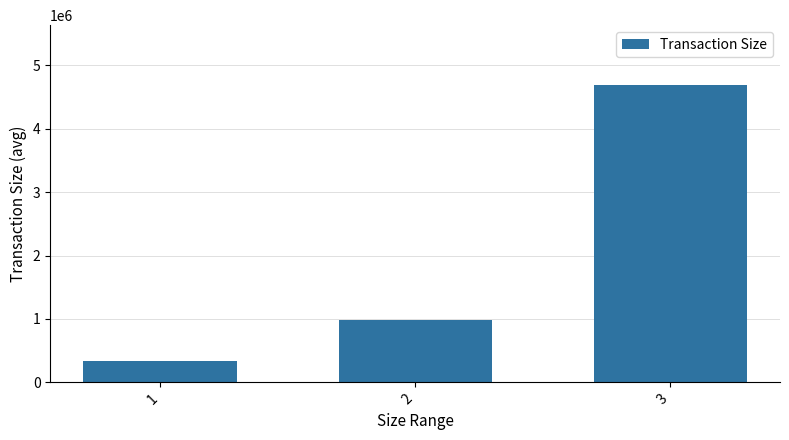

Reading right to left, what are all the values shown in this chart?

3=4693972.0	2=990589.0	1=329382.8